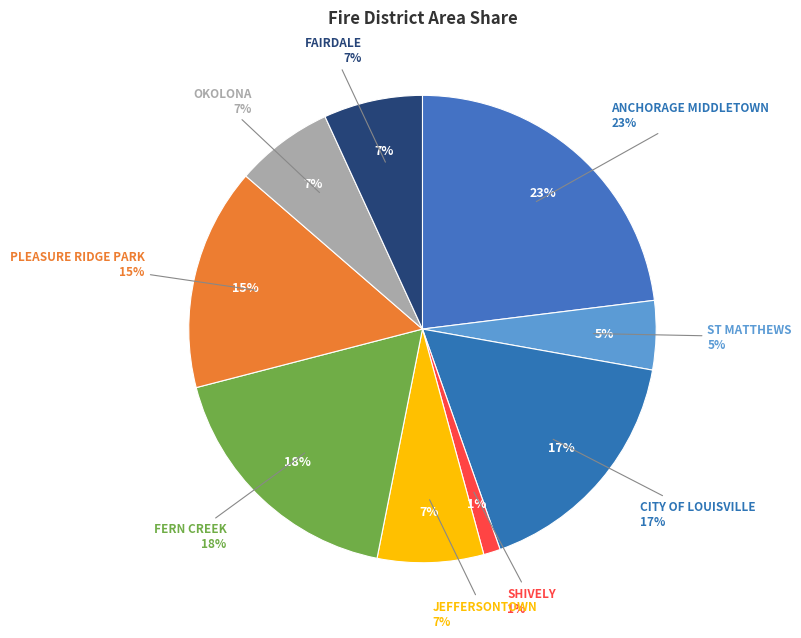

Is the sum of ANCHORAGE MIDDLETOWN and CITY OF LOUISVILLE greater than half?

No